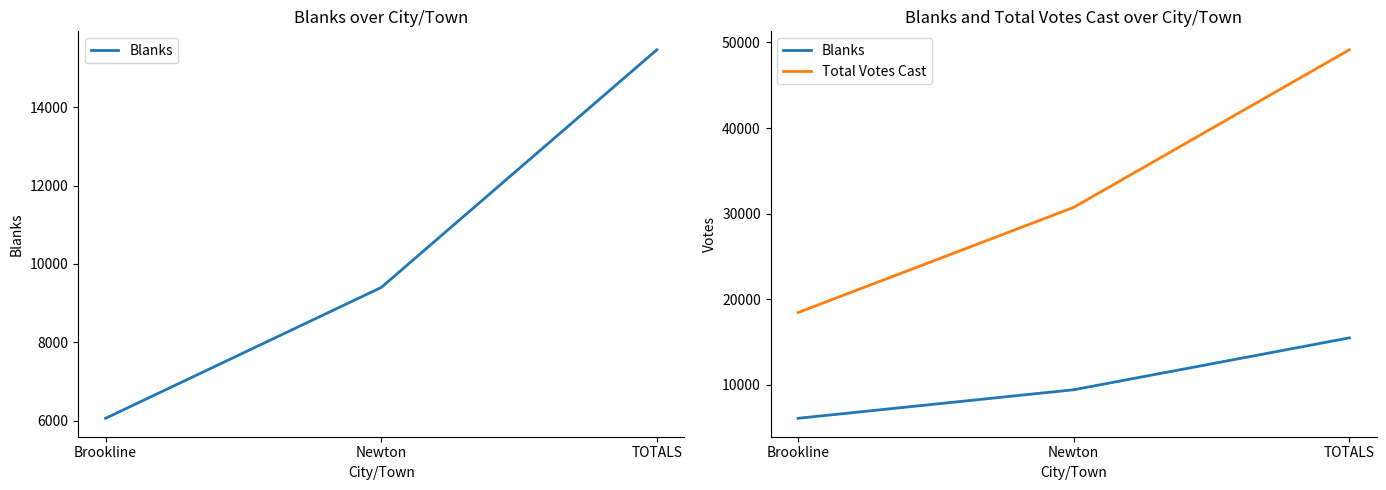

What is the spread (max minus min) of values at Brookline?

12363